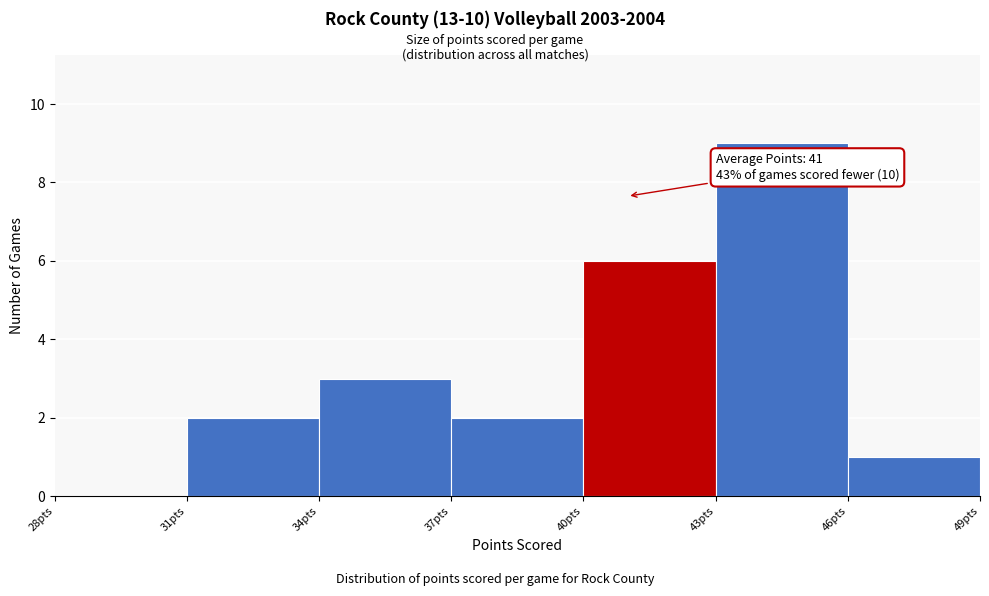

Over which range of the x-axis is the bar tallest?

43 to 46